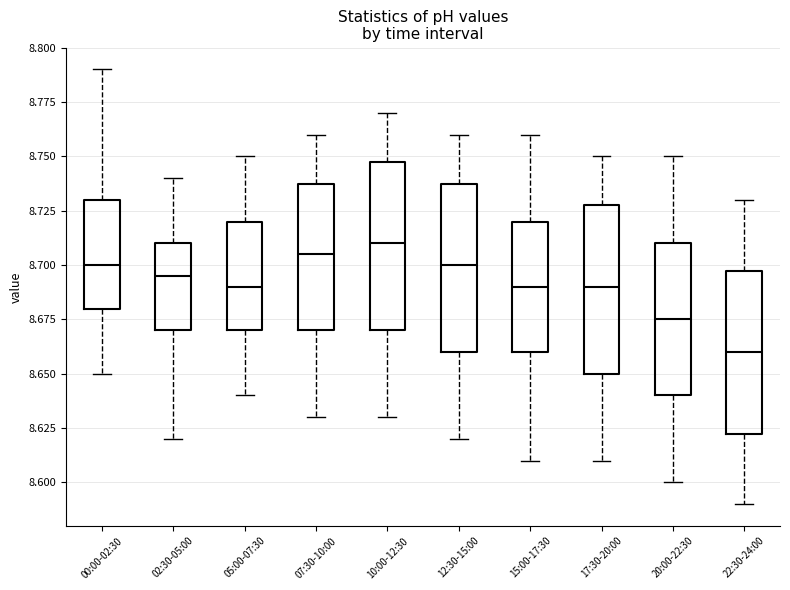

Reading left to right, transcribe this box plot: for each box, give where its median line is, the range the box spans, and where its two whiskers end, as read against the y-axis. The values are not printed on the chart, so give them approximately, as read against the axis.

00:00-02:30: median 8.700, box 8.680 to 8.730, whiskers 8.650 to 8.790
02:30-05:00: median 8.695, box 8.670 to 8.710, whiskers 8.620 to 8.740
05:00-07:30: median 8.690, box 8.670 to 8.720, whiskers 8.640 to 8.750
07:30-10:00: median 8.705, box 8.670 to 8.740, whiskers 8.630 to 8.760
10:00-12:30: median 8.710, box 8.670 to 8.750, whiskers 8.630 to 8.770
12:30-15:00: median 8.700, box 8.660 to 8.740, whiskers 8.620 to 8.760
15:00-17:30: median 8.690, box 8.660 to 8.720, whiskers 8.610 to 8.760
17:30-20:00: median 8.690, box 8.650 to 8.730, whiskers 8.610 to 8.750
20:00-22:30: median 8.675, box 8.640 to 8.710, whiskers 8.600 to 8.750
22:30-24:00: median 8.660, box 8.625 to 8.700, whiskers 8.590 to 8.730